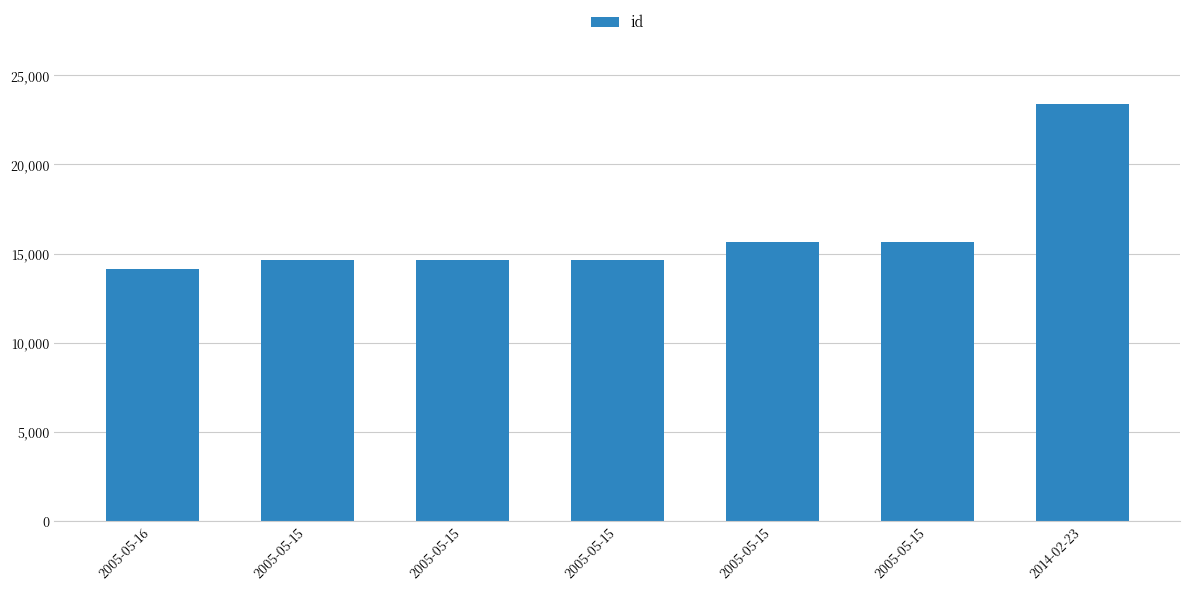

What is the label of the 4th bar from the left?

2005-05-15